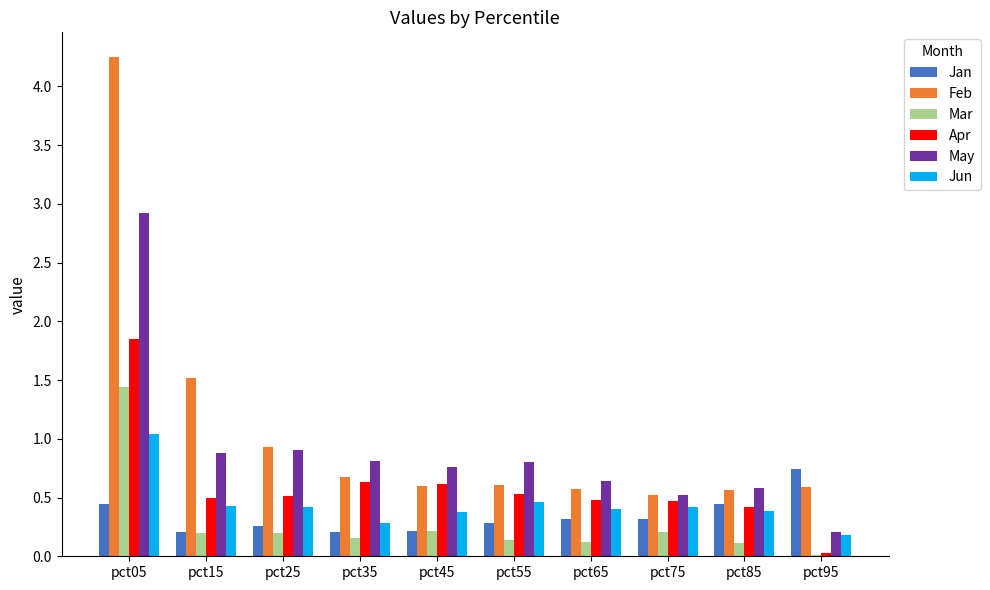

Are the bars horizontal?

No